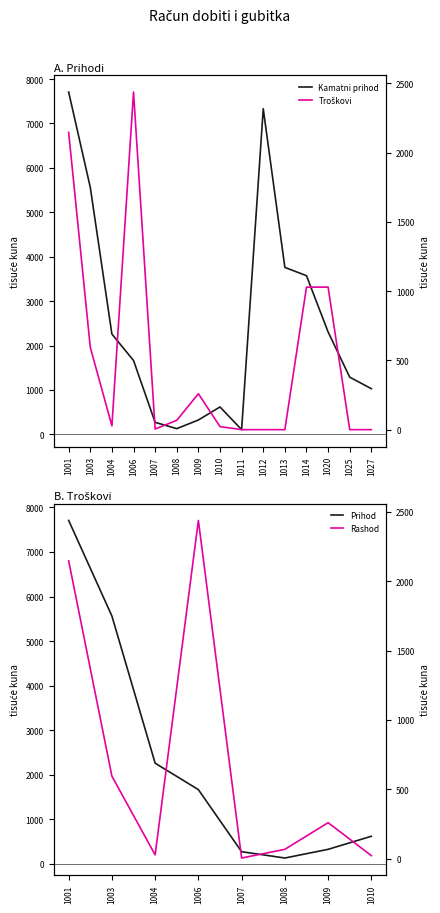

Where is Kamatni prihod / 1000 nearest to the value 3907301?

1013